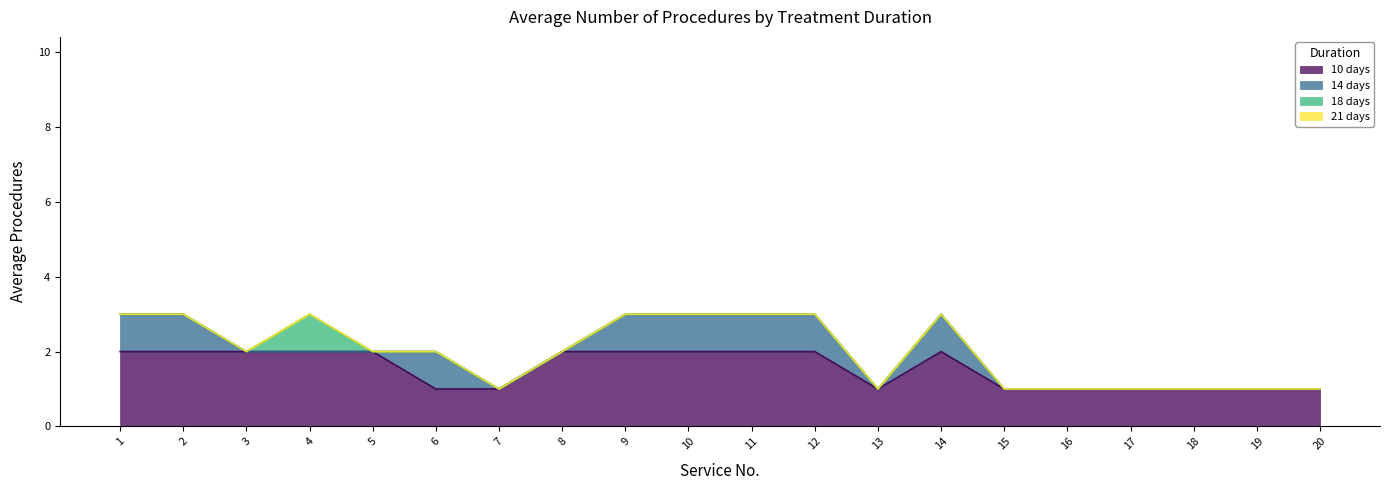

Which series has the widest spread of values?

14 days